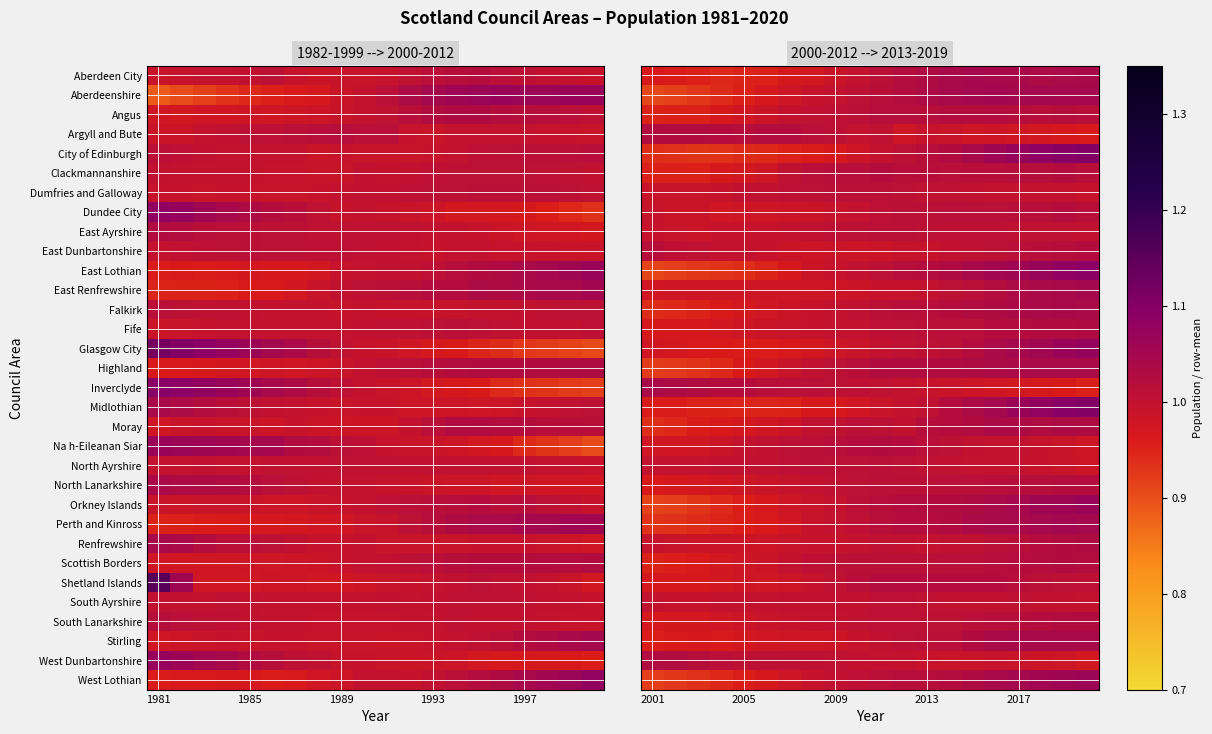

At which label does South Lanarkshire reach its minimum?

2001